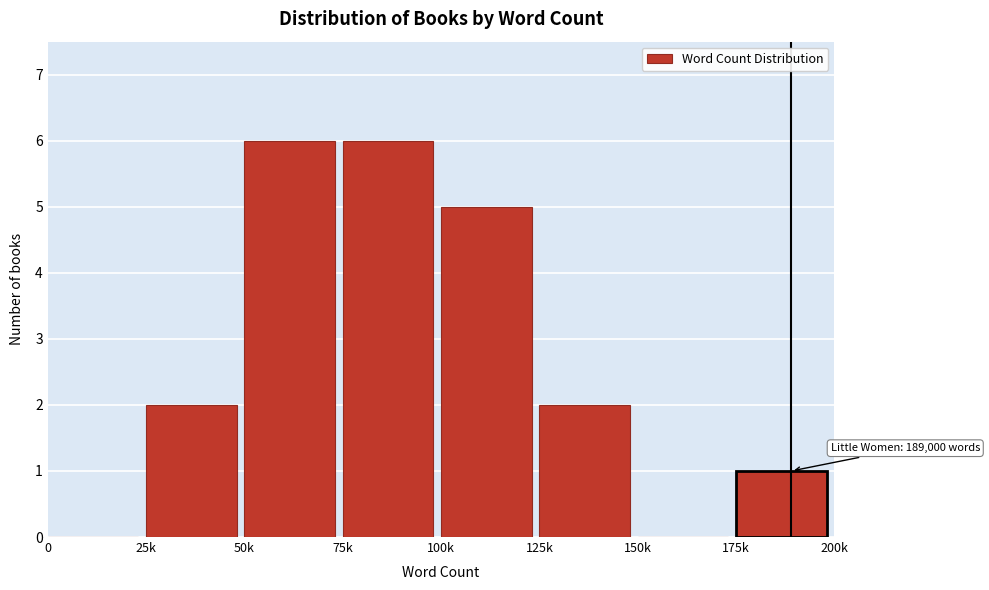

Reading right to left, what are all the values shown in this chart?

175k=1	150k=0	125k=2	100k=5	75k=6	50k=6	25k=2	0=0